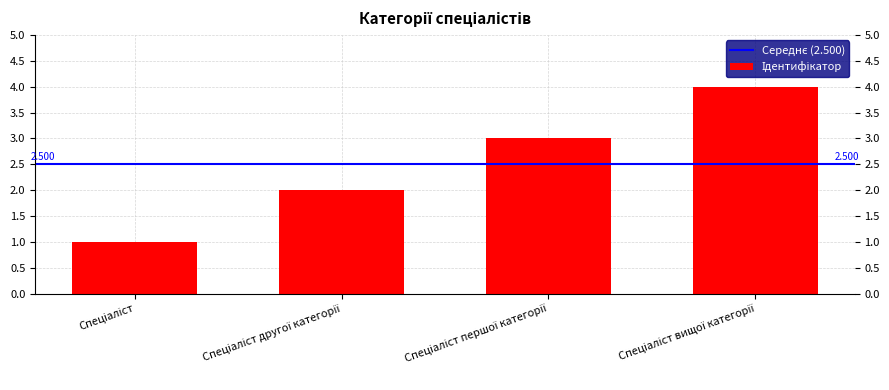

How many bars are there in total?

4